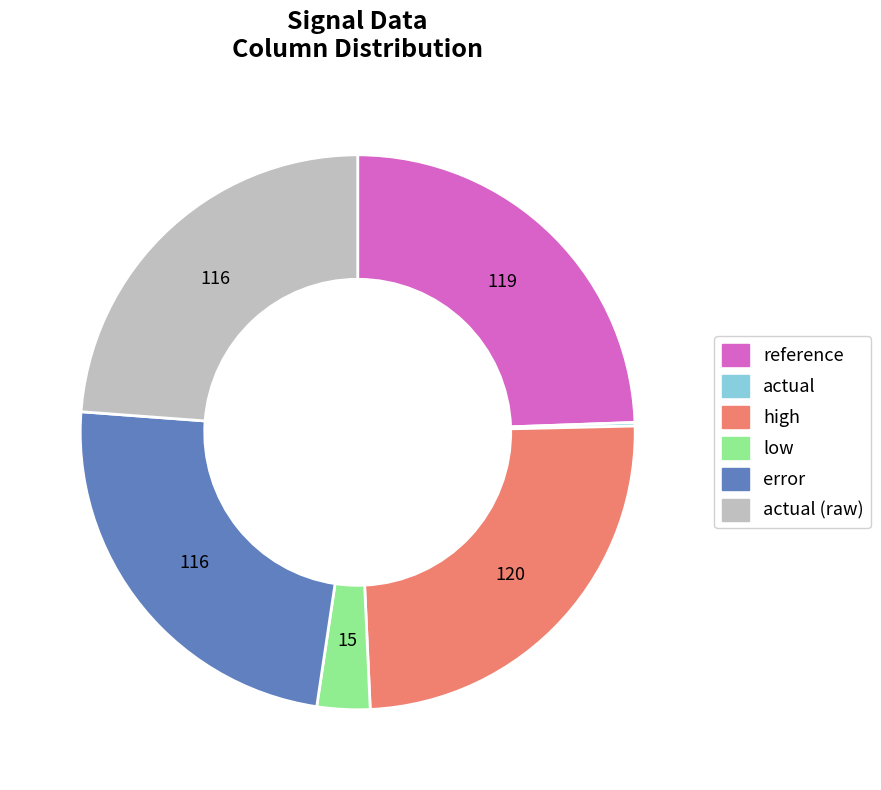

Does any single category account for the majority?

No